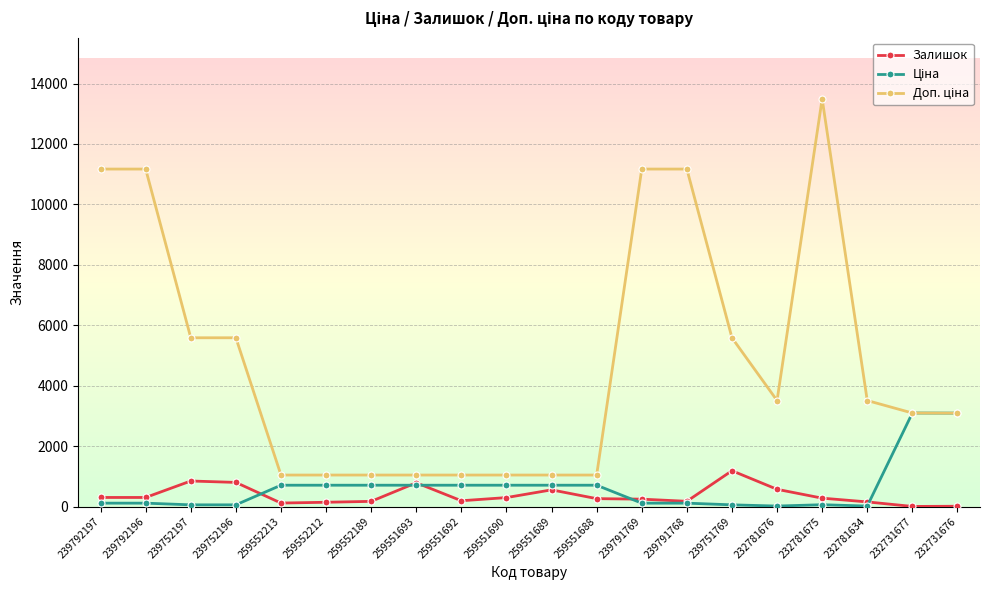

At how many categories does at least one series exceed 7070?

5